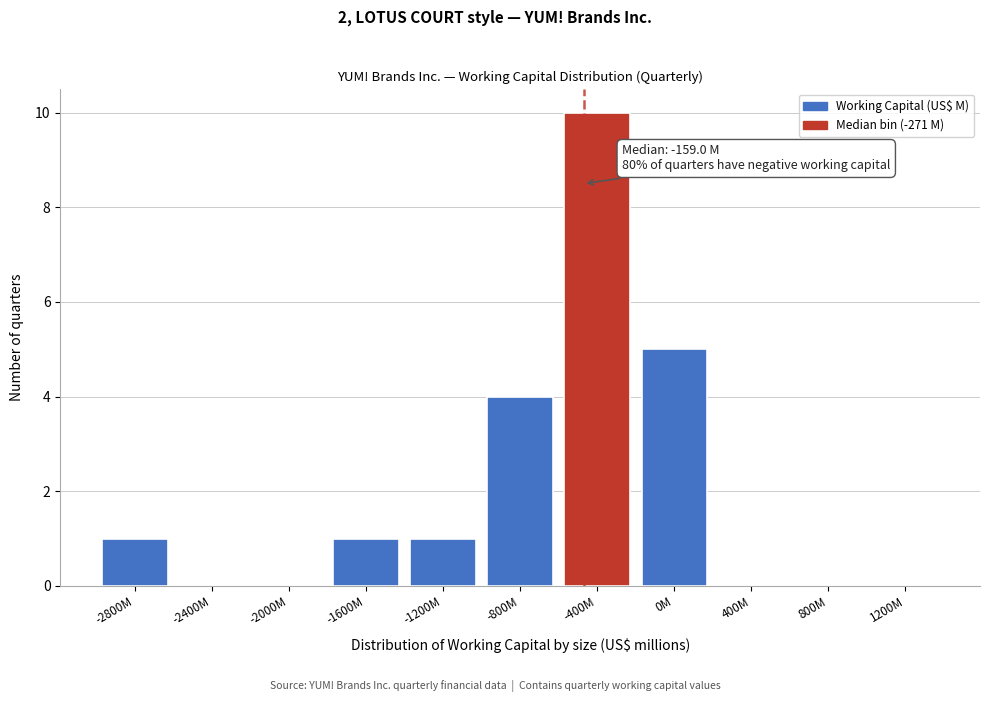

Reading left to right, transcribe all the data shown in this chart.

-2800M=1	-2400M=0	-2000M=0	-1600M=1	-1200M=1	-800M=4	-400M=10	0M=5	400M=0	800M=0	1200M=0